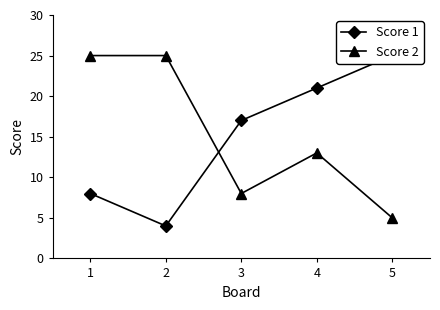

What is the value of the Score 2 point at the 1st from the left?

25